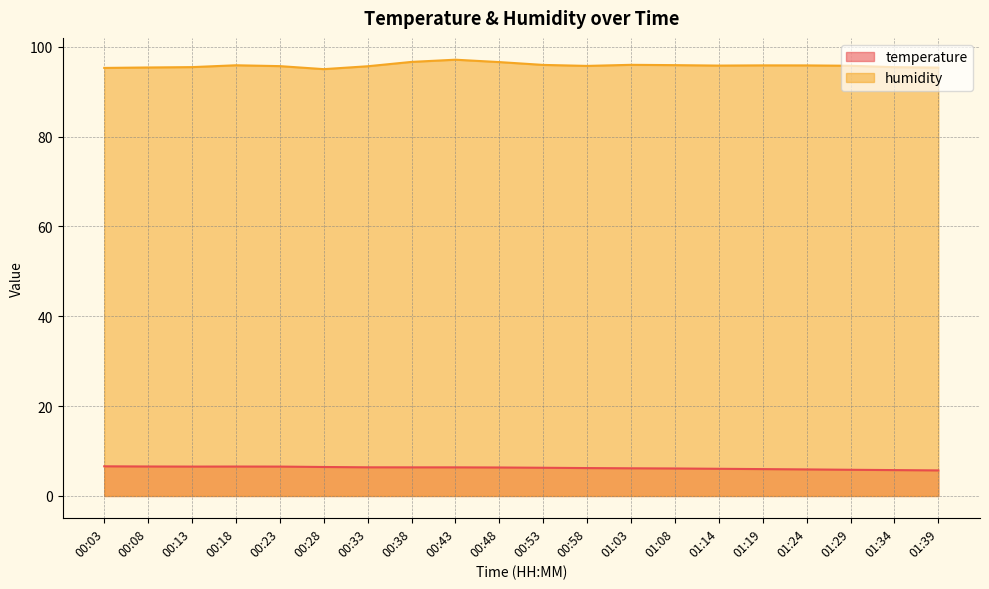

What is the value of the humidity point at the 9th from the left?

97.1